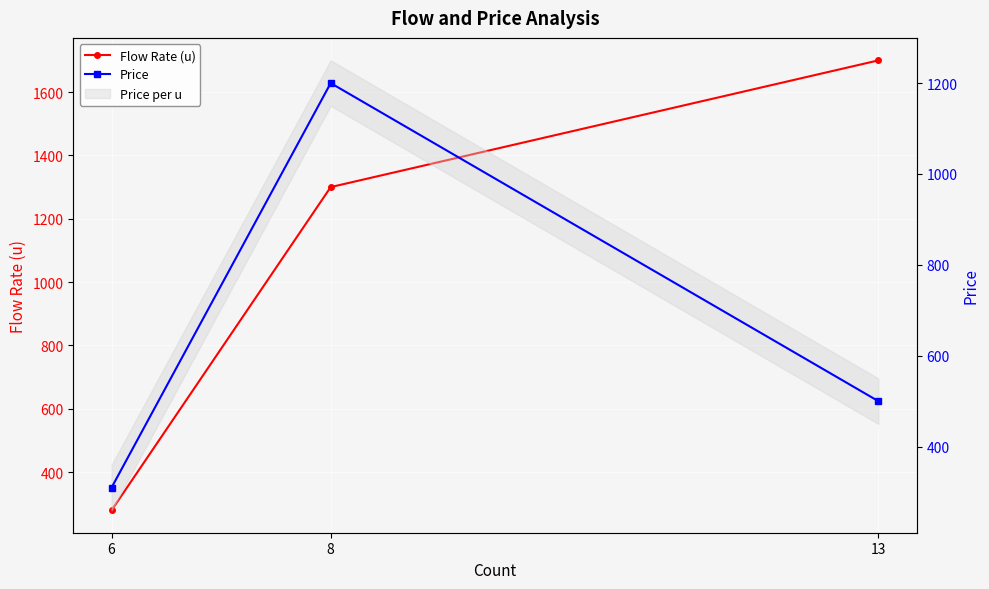

The value of Price at 6 is 310. True or false?

True